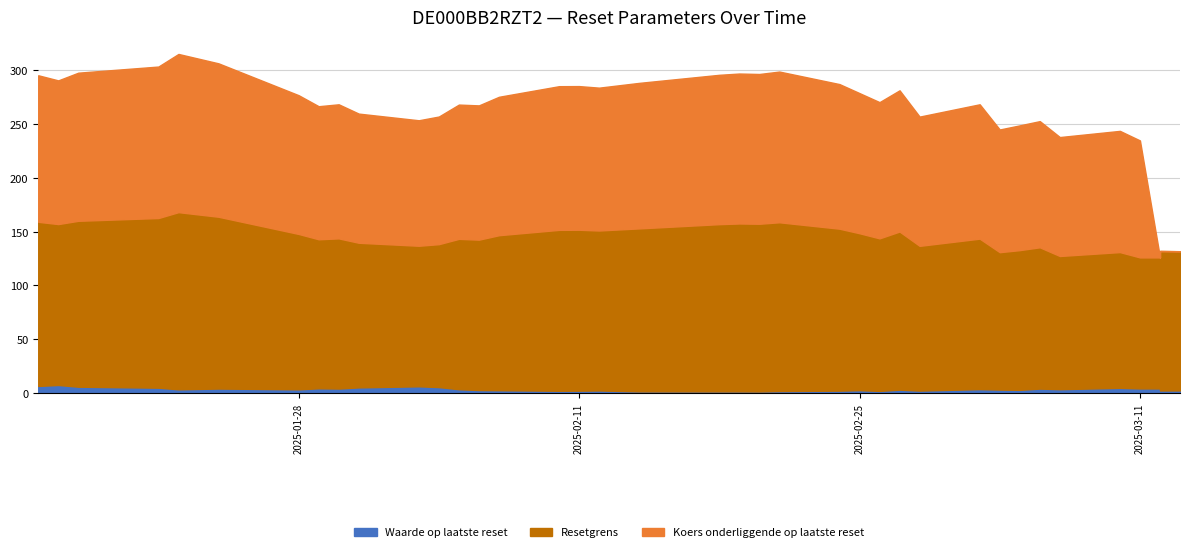

True or false: Resetgrens and Koers onderliggende op laatste reset cross at least once.

False